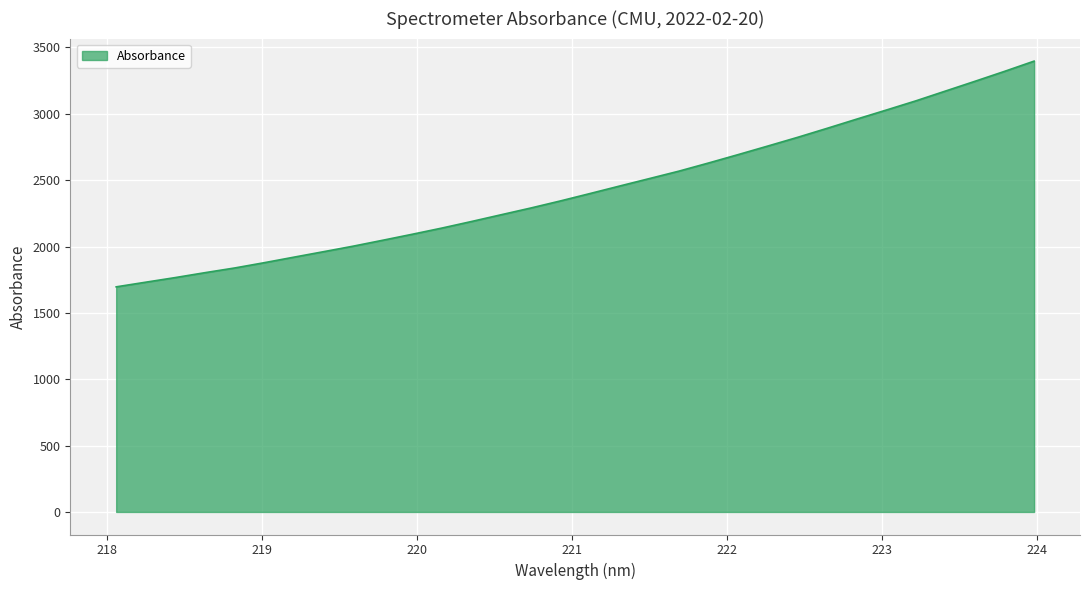

What is the difference between the maximum and minimum values?

1700.7